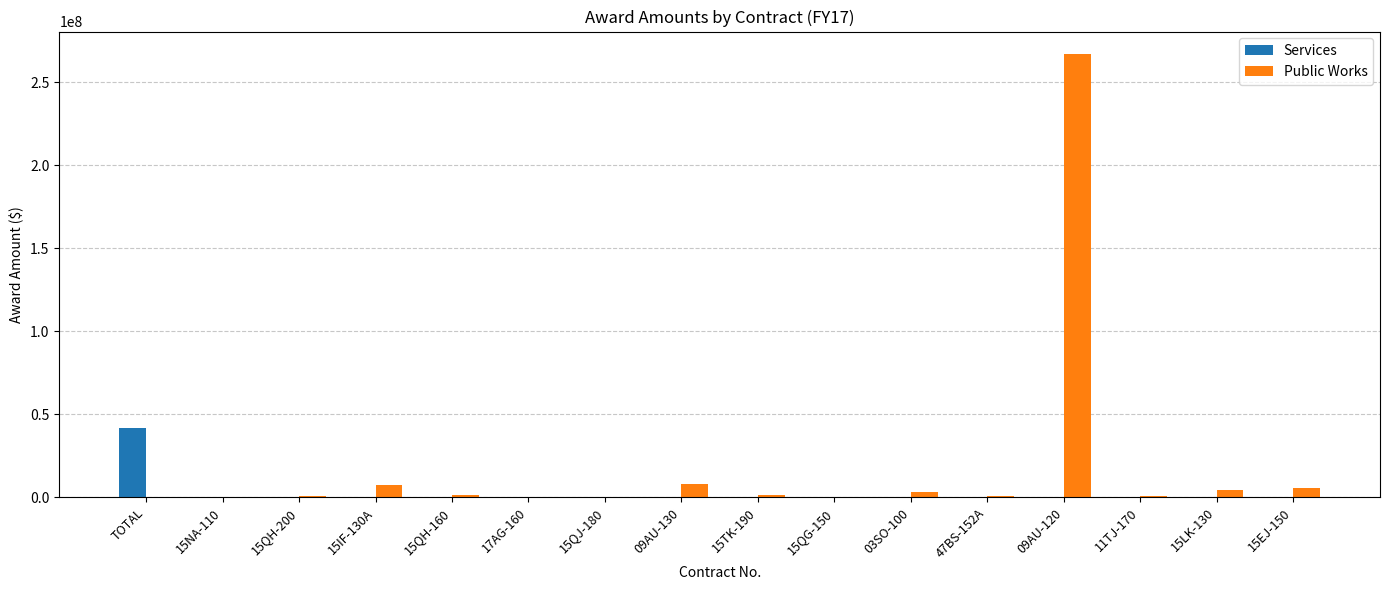

What is the sum of all Public Works values?

300973698